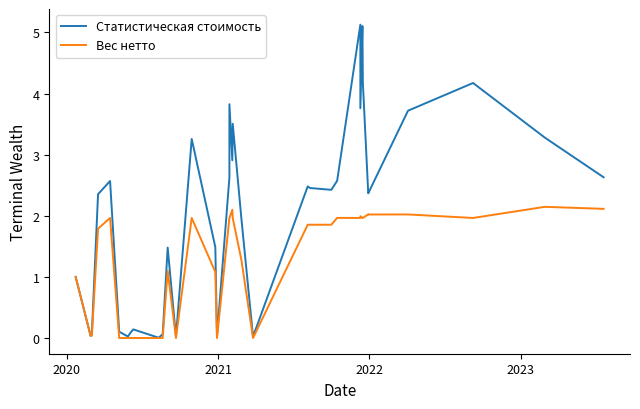

Does the chart have visible grid lines?

No